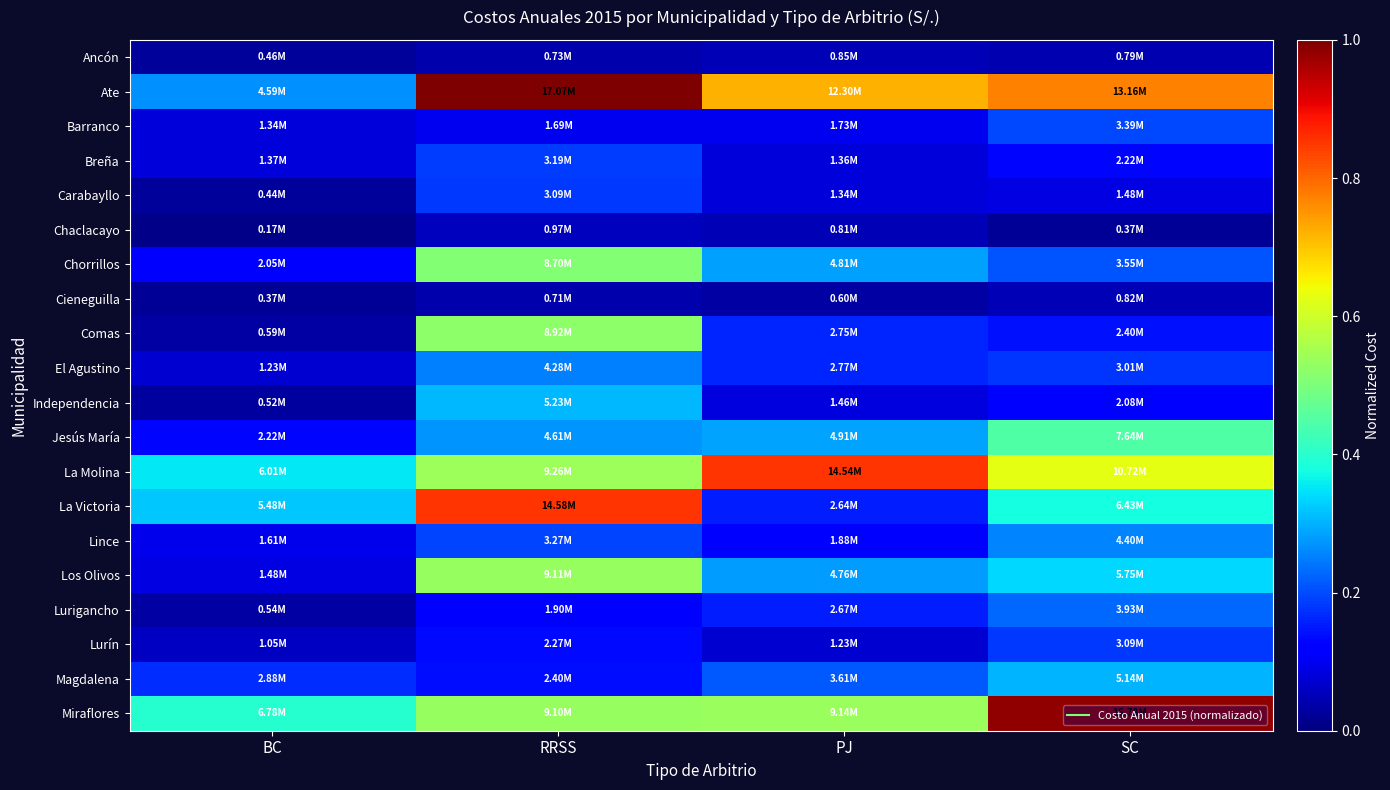

Which has a higher value, SC or RRSS?

SC